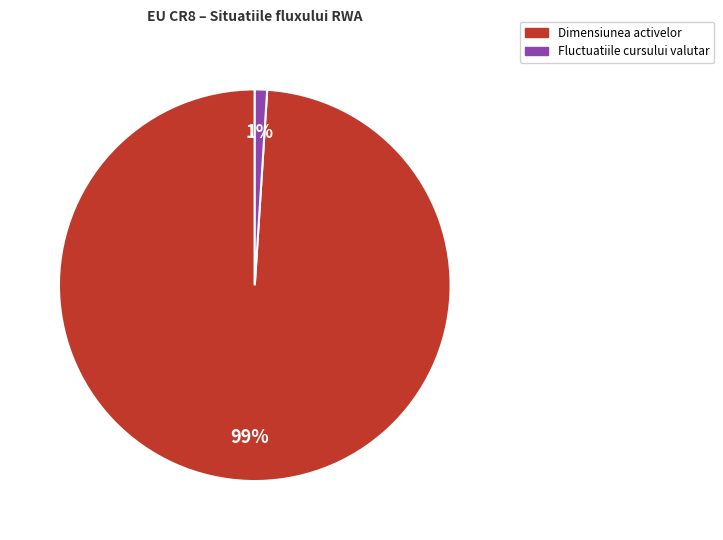

To the nearest percent, what is the average slice percentage?

50%